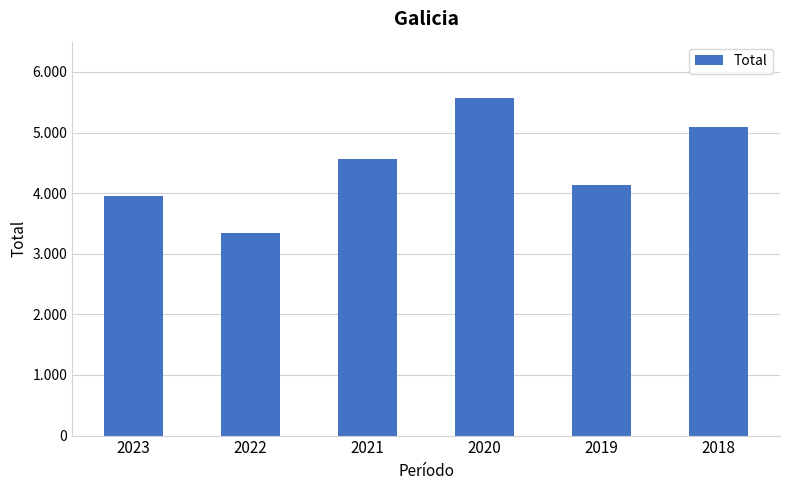

Between 2018 and 2021, which is larger?

2018